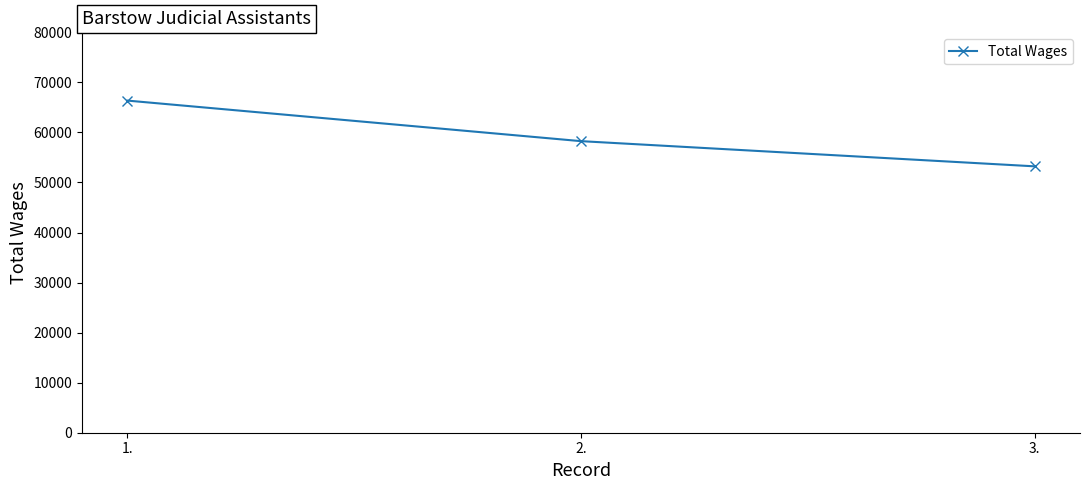

What is the smallest value displayed?

53225